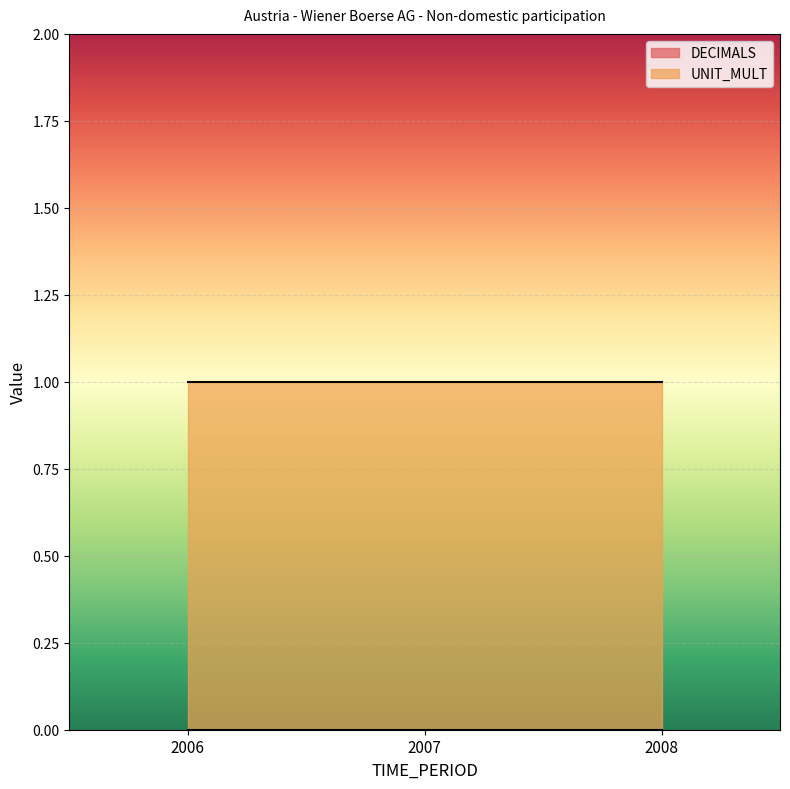

True or false: DECIMALS has a value of 0 at 2007.

True